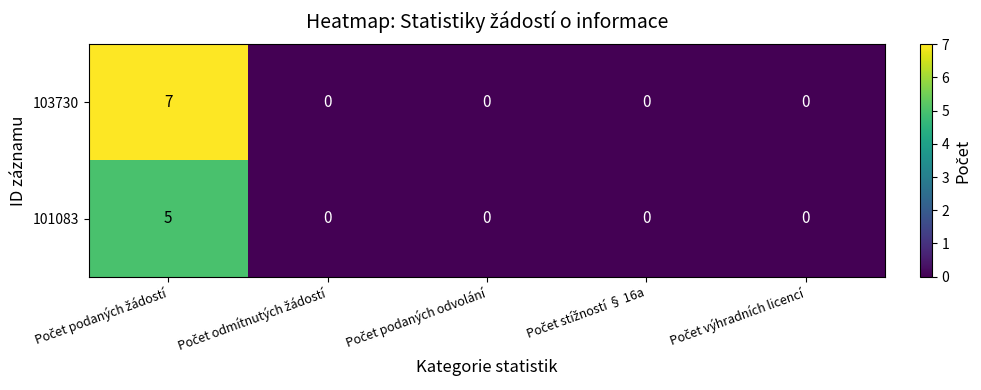

What is the maximum value shown in the chart?

7